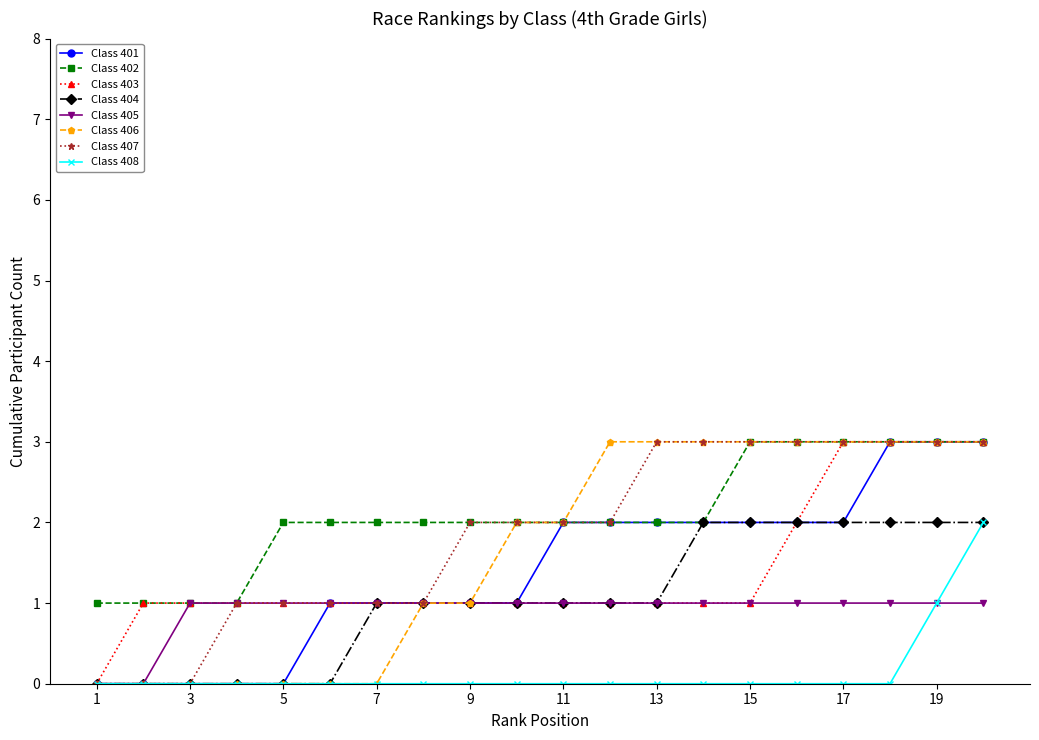

What are all the series names shown in the legend?

Class 401, Class 402, Class 403, Class 404, Class 405, Class 406, Class 407, Class 408